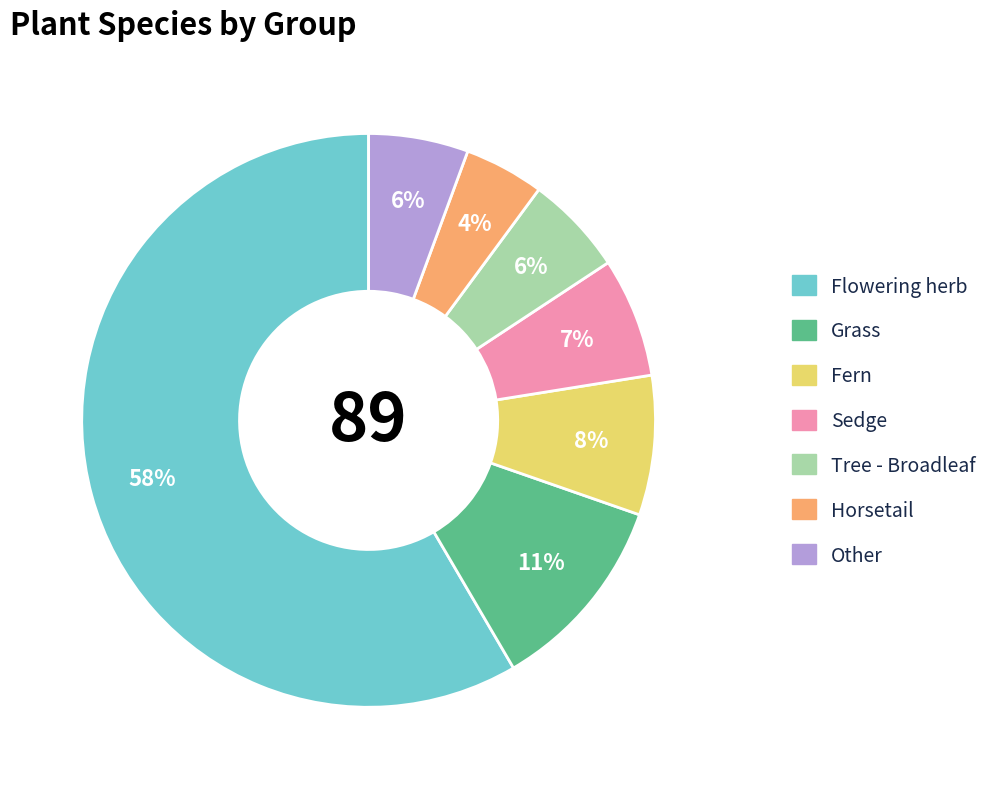

Do Fern and Tree - Broadleaf together represent more than half of the pie?

No